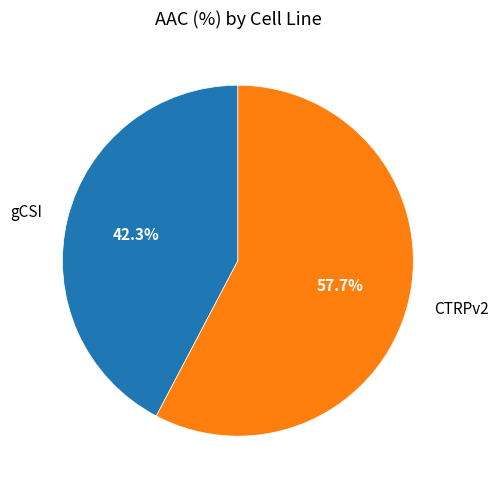

Is it true that gCSI is 56% of the pie?

False